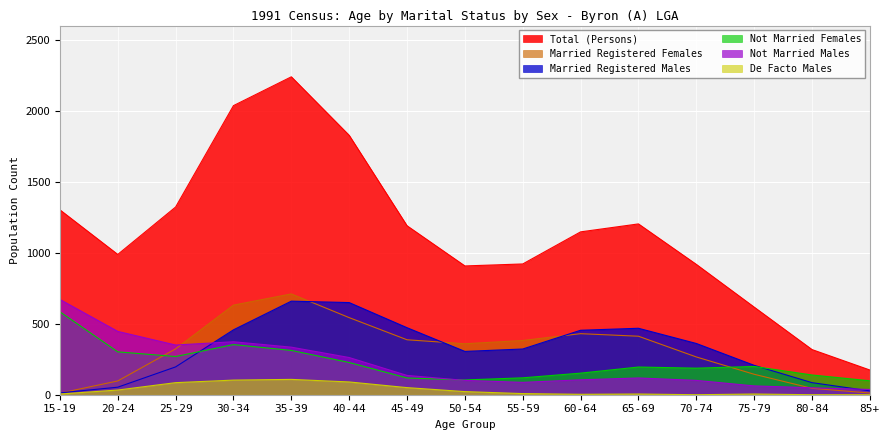

Does the chart display data point markers on the line(s)?

No